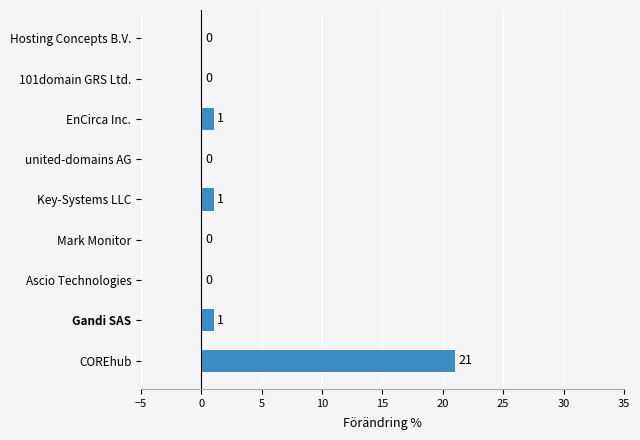

Which category has the highest value across all series?

COREhub